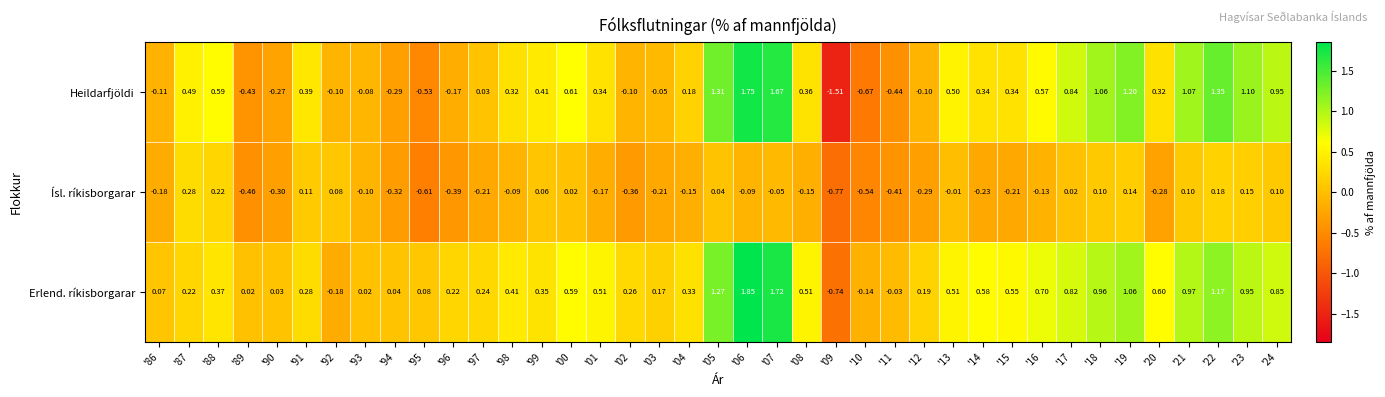

List the series in order of their peak value, highest first.

Erlend. ríkisborgarar, Heildarfjöldi, Ísl. ríkisborgarar